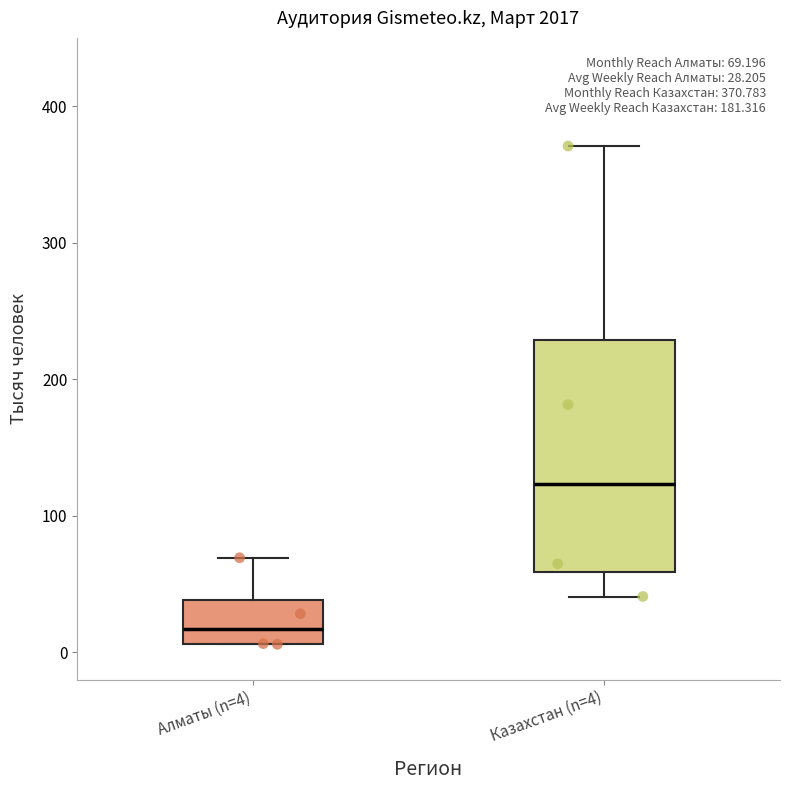

Which box is the tallest, from its lower edge to its upper edge?

Казахстан (n=4)